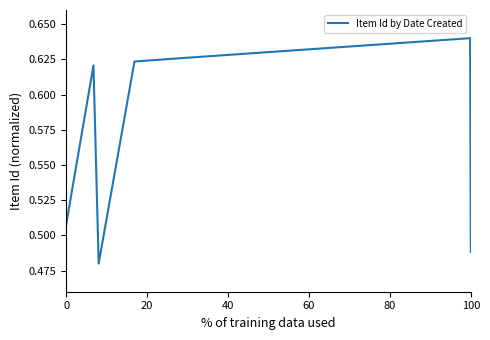

How many values are between 0 and 1?

7